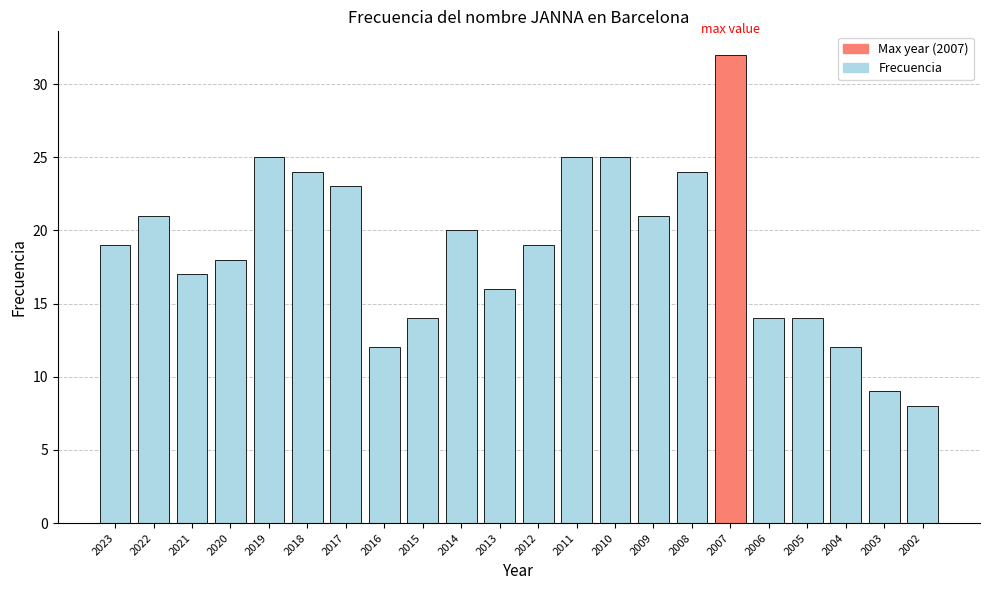

What is the difference between the values at 2018 and 2020?

6